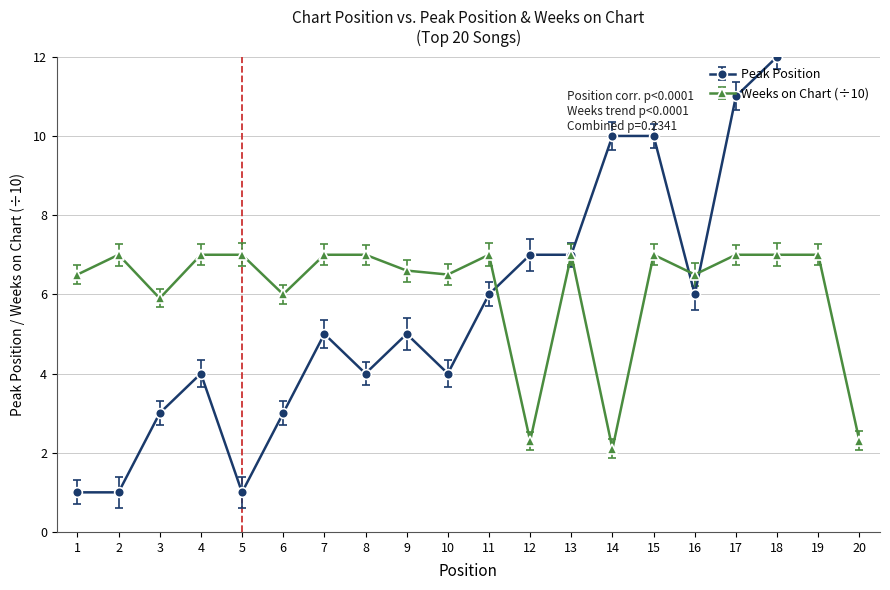

What is the difference between the Peak Position values at 17 and 7?

6.0